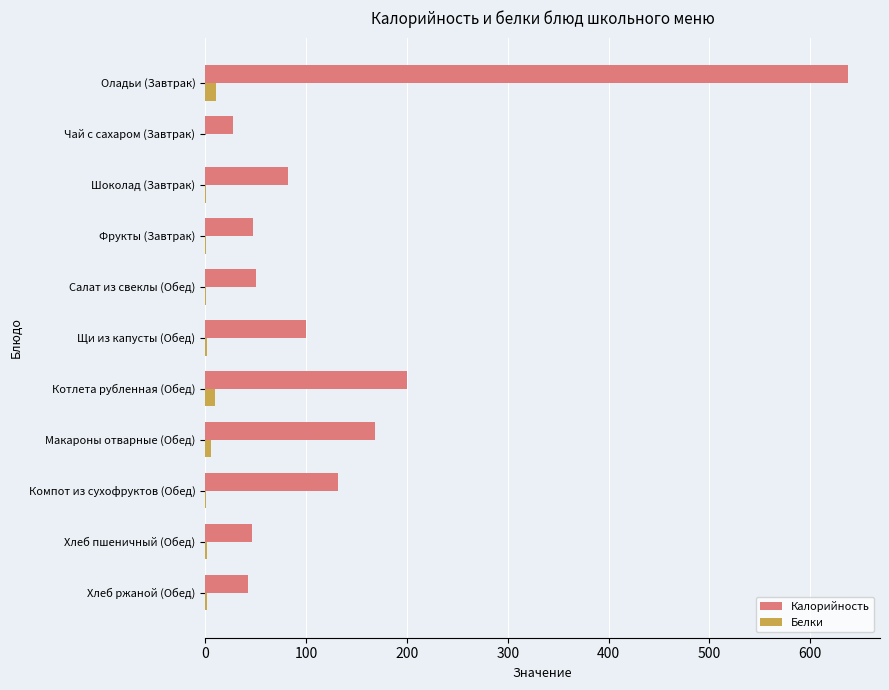

The value of Калорийность at Чай с сахаром (Завтрак) is 27.3. True or false?

True